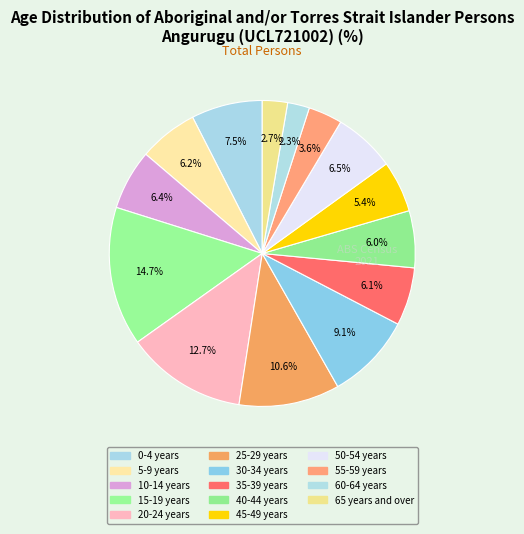

Between 30-34 years and 60-64 years, which is larger?

30-34 years